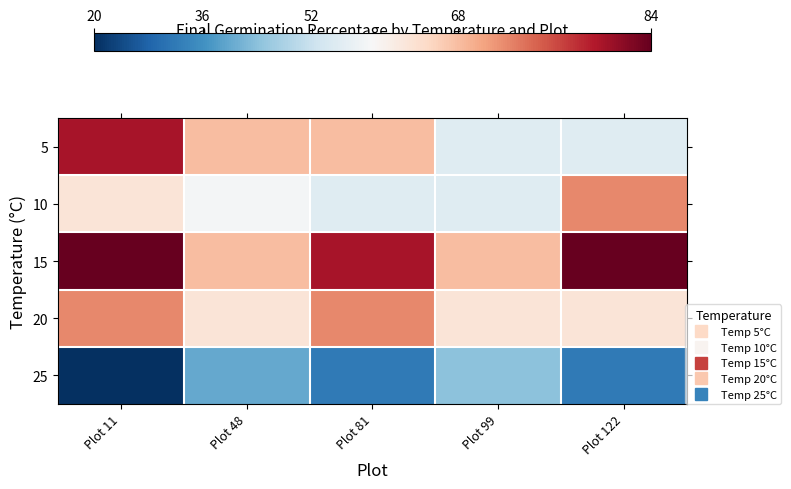

Reading right to left, extract all data points from this chart.

5: Plot 122=56	Plot 99=56	Plot 81=68	Plot 48=68	Plot 11=80
10: Plot 122=72	Plot 99=56	Plot 81=56	Plot 48=60	Plot 11=64
15: Plot 122=84	Plot 99=68	Plot 81=80	Plot 48=68	Plot 11=84
20: Plot 122=64	Plot 99=64	Plot 81=72	Plot 48=64	Plot 11=72
25: Plot 122=32	Plot 99=44	Plot 81=32	Plot 48=40	Plot 11=20